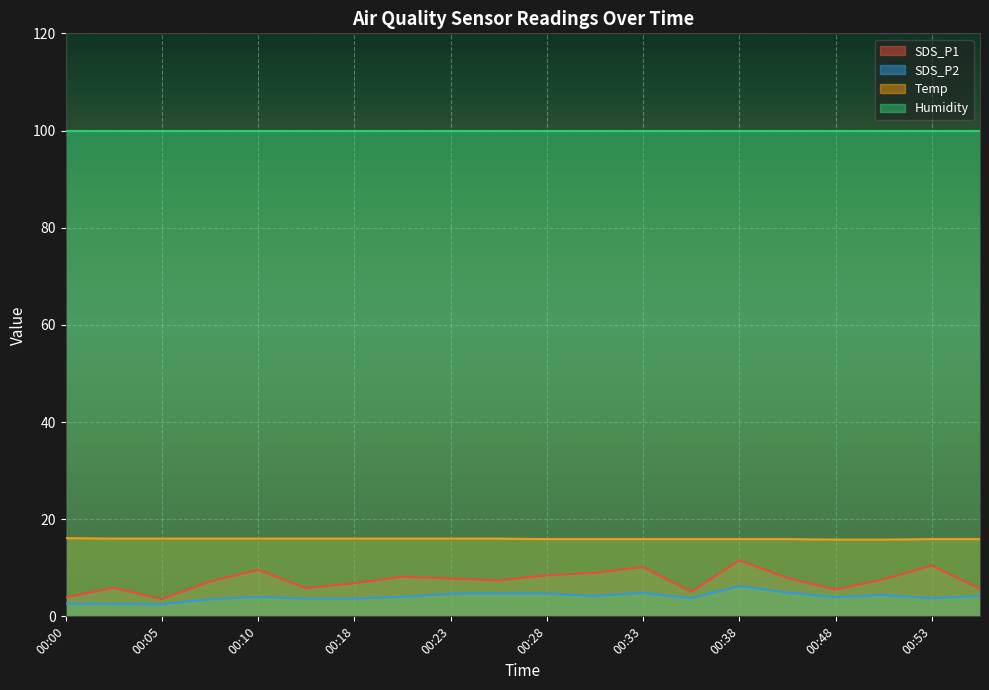

What is the difference between the maximum and minimum values in the Temp series?

0.3